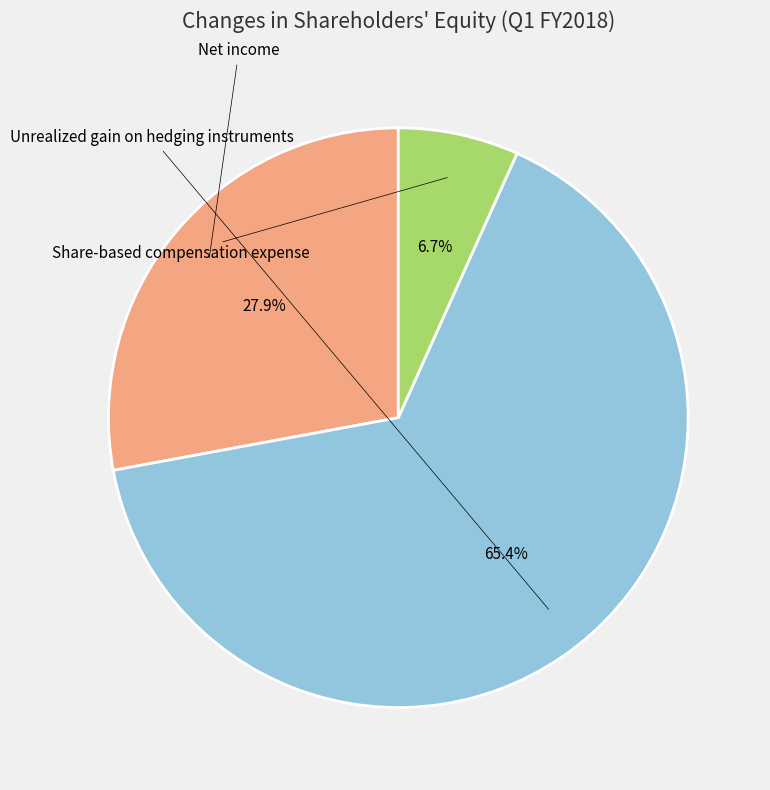

Is there a majority slice in this chart?

Yes